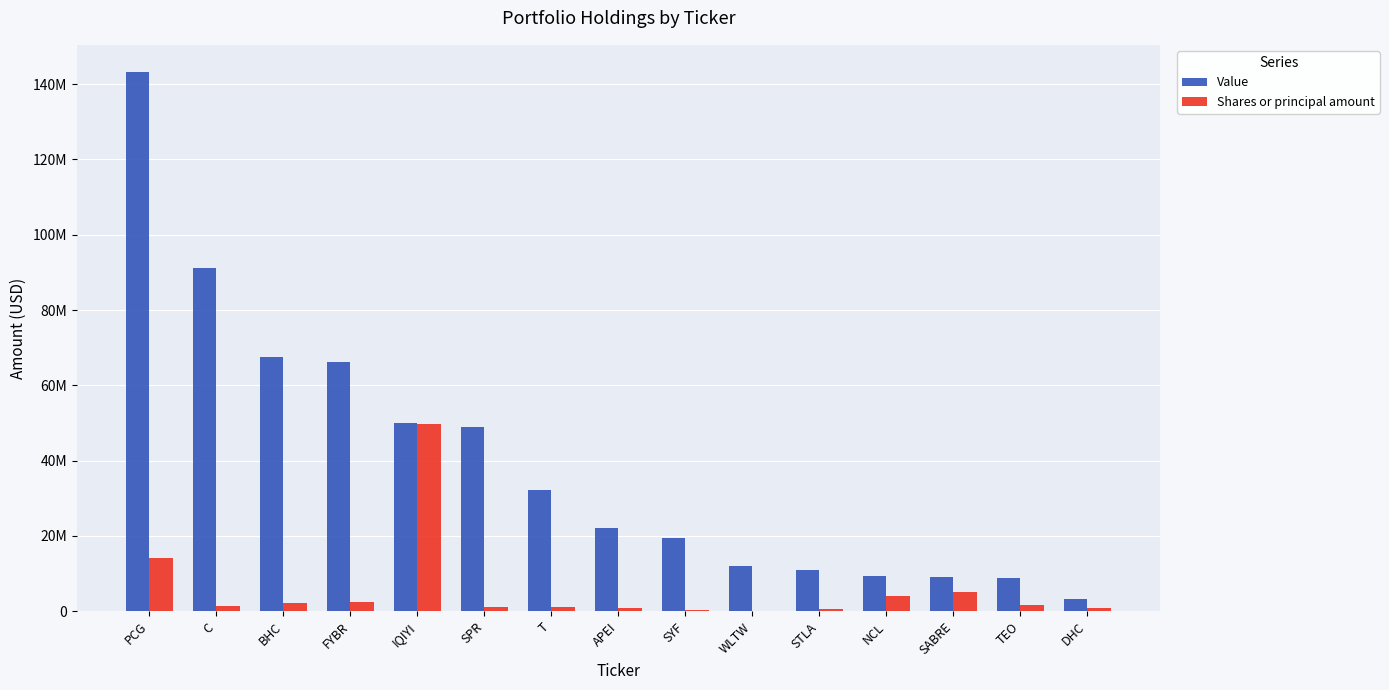

At which label does Value first exceed 22031000?

PCG